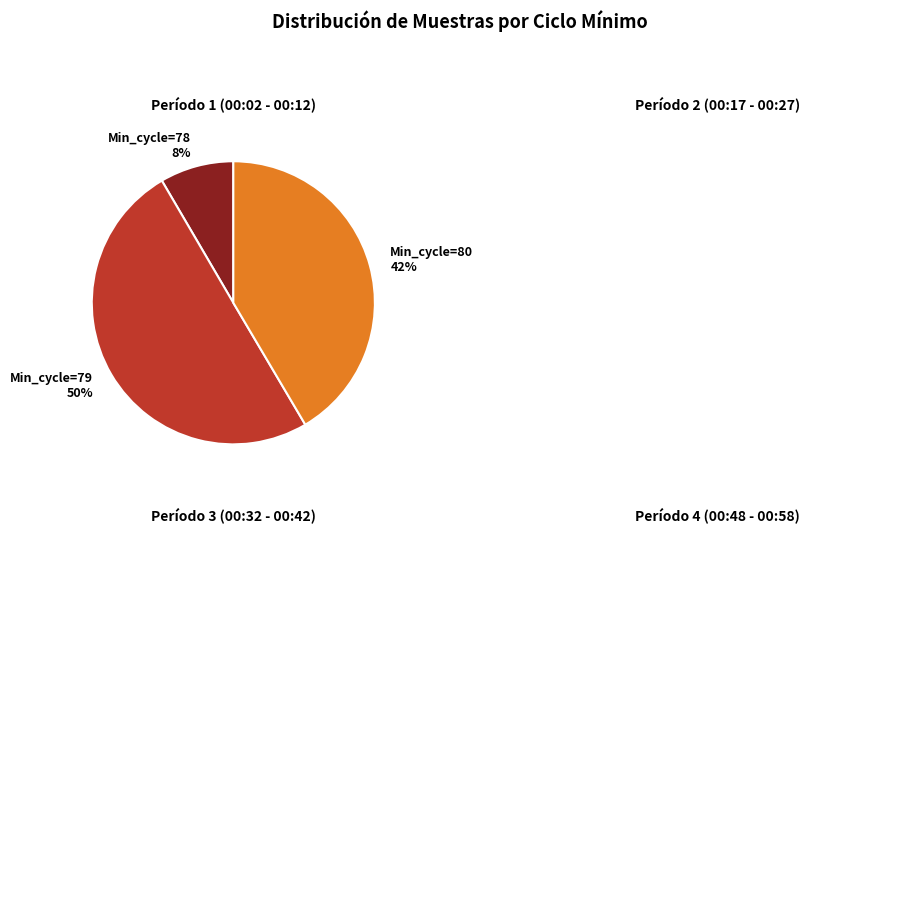

Which has a higher value, Min_cycle=79 or Min_cycle=80?

Min_cycle=79